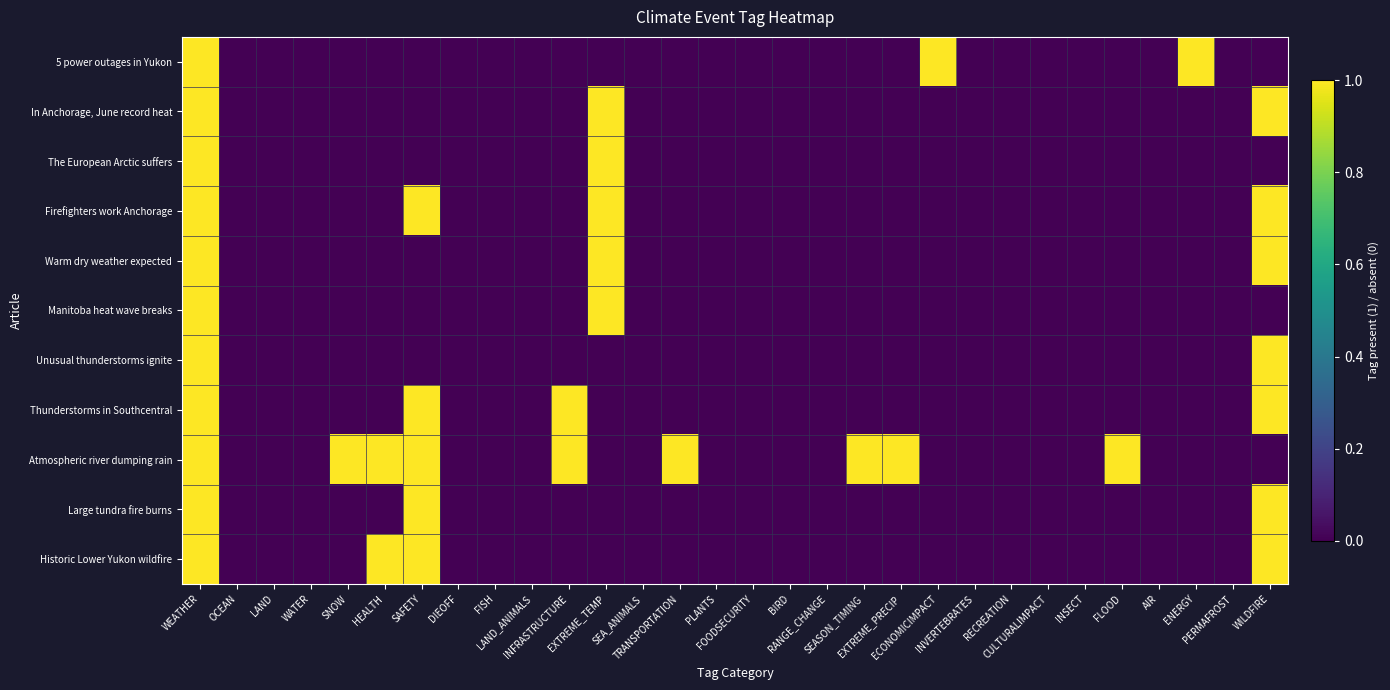

Reading left to right, what are all the values shown in this chart?

5 power outages in Yukon: WEATHER=1	OCEAN=0	LAND=0	WATER=0	SNOW=0	HEALTH=0	SAFETY=0	DIEOFF=0	FISH=0	LAND_ANIMALS=0	INFRASTRUCTURE=0	EXTREME_TEMP=0	SEA_ANIMALS=0	TRANSPORTATION=0	PLANTS=0	FOODSECURITY=0	BIRD=0	RANGE_CHANGE=0	SEASON_TIMING=0	EXTREME_PRECIP=0	ECONOMICIMPACT=1	INVERTEBRATES=0	RECREATION=0	CULTURALIMPACT=0	INSECT=0	FLOOD=0	AIR=0	ENERGY=1	PERMAFROST=0	WILDFIRE=0
In Anchorage, June record heat: WEATHER=1	OCEAN=0	LAND=0	WATER=0	SNOW=0	HEALTH=0	SAFETY=0	DIEOFF=0	FISH=0	LAND_ANIMALS=0	INFRASTRUCTURE=0	EXTREME_TEMP=1	SEA_ANIMALS=0	TRANSPORTATION=0	PLANTS=0	FOODSECURITY=0	BIRD=0	RANGE_CHANGE=0	SEASON_TIMING=0	EXTREME_PRECIP=0	ECONOMICIMPACT=0	INVERTEBRATES=0	RECREATION=0	CULTURALIMPACT=0	INSECT=0	FLOOD=0	AIR=0	ENERGY=0	PERMAFROST=0	WILDFIRE=1
The European Arctic suffers: WEATHER=1	OCEAN=0	LAND=0	WATER=0	SNOW=0	HEALTH=0	SAFETY=0	DIEOFF=0	FISH=0	LAND_ANIMALS=0	INFRASTRUCTURE=0	EXTREME_TEMP=1	SEA_ANIMALS=0	TRANSPORTATION=0	PLANTS=0	FOODSECURITY=0	BIRD=0	RANGE_CHANGE=0	SEASON_TIMING=0	EXTREME_PRECIP=0	ECONOMICIMPACT=0	INVERTEBRATES=0	RECREATION=0	CULTURALIMPACT=0	INSECT=0	FLOOD=0	AIR=0	ENERGY=0	PERMAFROST=0	WILDFIRE=0
Firefighters work Anchorage: WEATHER=1	OCEAN=0	LAND=0	WATER=0	SNOW=0	HEALTH=0	SAFETY=1	DIEOFF=0	FISH=0	LAND_ANIMALS=0	INFRASTRUCTURE=0	EXTREME_TEMP=1	SEA_ANIMALS=0	TRANSPORTATION=0	PLANTS=0	FOODSECURITY=0	BIRD=0	RANGE_CHANGE=0	SEASON_TIMING=0	EXTREME_PRECIP=0	ECONOMICIMPACT=0	INVERTEBRATES=0	RECREATION=0	CULTURALIMPACT=0	INSECT=0	FLOOD=0	AIR=0	ENERGY=0	PERMAFROST=0	WILDFIRE=1
Warm dry weather expected: WEATHER=1	OCEAN=0	LAND=0	WATER=0	SNOW=0	HEALTH=0	SAFETY=0	DIEOFF=0	FISH=0	LAND_ANIMALS=0	INFRASTRUCTURE=0	EXTREME_TEMP=1	SEA_ANIMALS=0	TRANSPORTATION=0	PLANTS=0	FOODSECURITY=0	BIRD=0	RANGE_CHANGE=0	SEASON_TIMING=0	EXTREME_PRECIP=0	ECONOMICIMPACT=0	INVERTEBRATES=0	RECREATION=0	CULTURALIMPACT=0	INSECT=0	FLOOD=0	AIR=0	ENERGY=0	PERMAFROST=0	WILDFIRE=1
Manitoba heat wave breaks: WEATHER=1	OCEAN=0	LAND=0	WATER=0	SNOW=0	HEALTH=0	SAFETY=0	DIEOFF=0	FISH=0	LAND_ANIMALS=0	INFRASTRUCTURE=0	EXTREME_TEMP=1	SEA_ANIMALS=0	TRANSPORTATION=0	PLANTS=0	FOODSECURITY=0	BIRD=0	RANGE_CHANGE=0	SEASON_TIMING=0	EXTREME_PRECIP=0	ECONOMICIMPACT=0	INVERTEBRATES=0	RECREATION=0	CULTURALIMPACT=0	INSECT=0	FLOOD=0	AIR=0	ENERGY=0	PERMAFROST=0	WILDFIRE=0
Unusual thunderstorms ignite: WEATHER=1	OCEAN=0	LAND=0	WATER=0	SNOW=0	HEALTH=0	SAFETY=0	DIEOFF=0	FISH=0	LAND_ANIMALS=0	INFRASTRUCTURE=0	EXTREME_TEMP=0	SEA_ANIMALS=0	TRANSPORTATION=0	PLANTS=0	FOODSECURITY=0	BIRD=0	RANGE_CHANGE=0	SEASON_TIMING=0	EXTREME_PRECIP=0	ECONOMICIMPACT=0	INVERTEBRATES=0	RECREATION=0	CULTURALIMPACT=0	INSECT=0	FLOOD=0	AIR=0	ENERGY=0	PERMAFROST=0	WILDFIRE=1
Thunderstorms in Southcentral: WEATHER=1	OCEAN=0	LAND=0	WATER=0	SNOW=0	HEALTH=0	SAFETY=1	DIEOFF=0	FISH=0	LAND_ANIMALS=0	INFRASTRUCTURE=1	EXTREME_TEMP=0	SEA_ANIMALS=0	TRANSPORTATION=0	PLANTS=0	FOODSECURITY=0	BIRD=0	RANGE_CHANGE=0	SEASON_TIMING=0	EXTREME_PRECIP=0	ECONOMICIMPACT=0	INVERTEBRATES=0	RECREATION=0	CULTURALIMPACT=0	INSECT=0	FLOOD=0	AIR=0	ENERGY=0	PERMAFROST=0	WILDFIRE=1
Atmospheric river dumping rain: WEATHER=1	OCEAN=0	LAND=0	WATER=0	SNOW=1	HEALTH=1	SAFETY=1	DIEOFF=0	FISH=0	LAND_ANIMALS=0	INFRASTRUCTURE=1	EXTREME_TEMP=0	SEA_ANIMALS=0	TRANSPORTATION=1	PLANTS=0	FOODSECURITY=0	BIRD=0	RANGE_CHANGE=0	SEASON_TIMING=1	EXTREME_PRECIP=1	ECONOMICIMPACT=0	INVERTEBRATES=0	RECREATION=0	CULTURALIMPACT=0	INSECT=0	FLOOD=1	AIR=0	ENERGY=0	PERMAFROST=0	WILDFIRE=0
Large tundra fire burns: WEATHER=1	OCEAN=0	LAND=0	WATER=0	SNOW=0	HEALTH=0	SAFETY=1	DIEOFF=0	FISH=0	LAND_ANIMALS=0	INFRASTRUCTURE=0	EXTREME_TEMP=0	SEA_ANIMALS=0	TRANSPORTATION=0	PLANTS=0	FOODSECURITY=0	BIRD=0	RANGE_CHANGE=0	SEASON_TIMING=0	EXTREME_PRECIP=0	ECONOMICIMPACT=0	INVERTEBRATES=0	RECREATION=0	CULTURALIMPACT=0	INSECT=0	FLOOD=0	AIR=0	ENERGY=0	PERMAFROST=0	WILDFIRE=1
Historic Lower Yukon wildfire: WEATHER=1	OCEAN=0	LAND=0	WATER=0	SNOW=0	HEALTH=1	SAFETY=1	DIEOFF=0	FISH=0	LAND_ANIMALS=0	INFRASTRUCTURE=0	EXTREME_TEMP=0	SEA_ANIMALS=0	TRANSPORTATION=0	PLANTS=0	FOODSECURITY=0	BIRD=0	RANGE_CHANGE=0	SEASON_TIMING=0	EXTREME_PRECIP=0	ECONOMICIMPACT=0	INVERTEBRATES=0	RECREATION=0	CULTURALIMPACT=0	INSECT=0	FLOOD=0	AIR=0	ENERGY=0	PERMAFROST=0	WILDFIRE=1